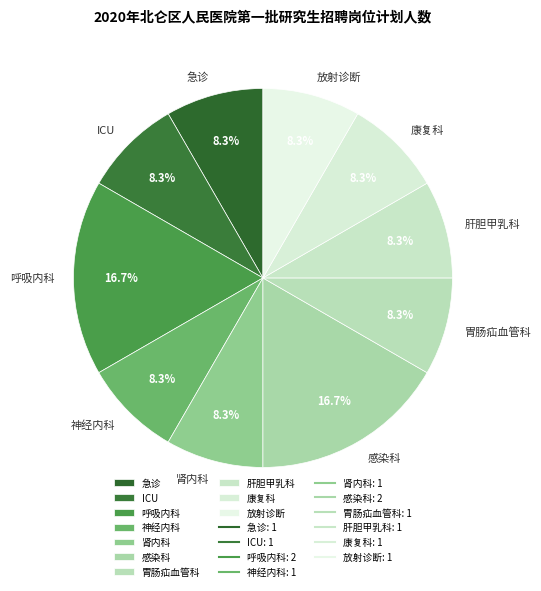

To the nearest percent, what portion does 康复科 represent?

8%